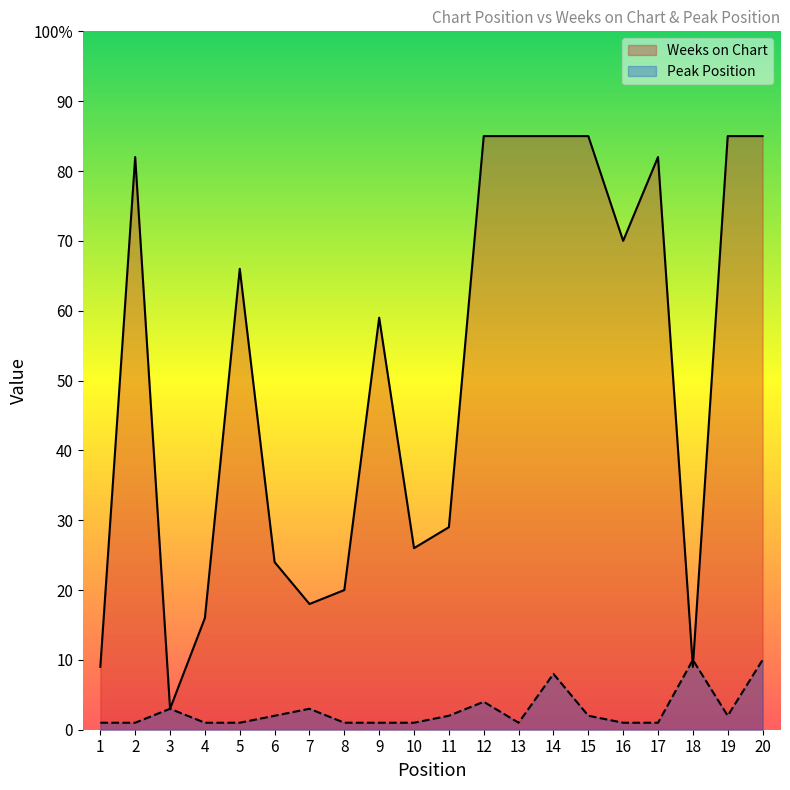

Rank the series by their maximum value, from lowest to highest.

Peak Position, Weeks on Chart